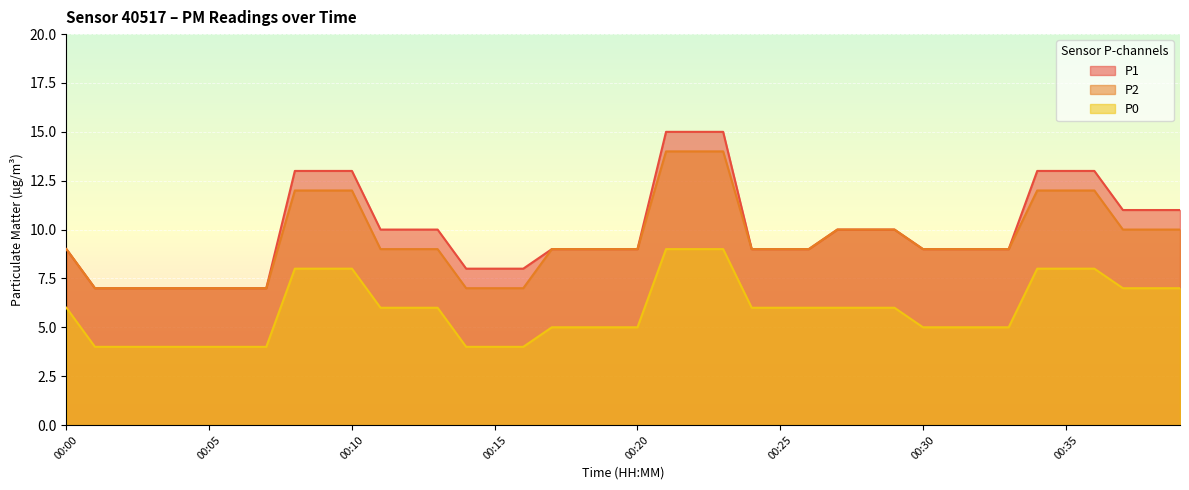

Which series has the widest spread of values?

P1